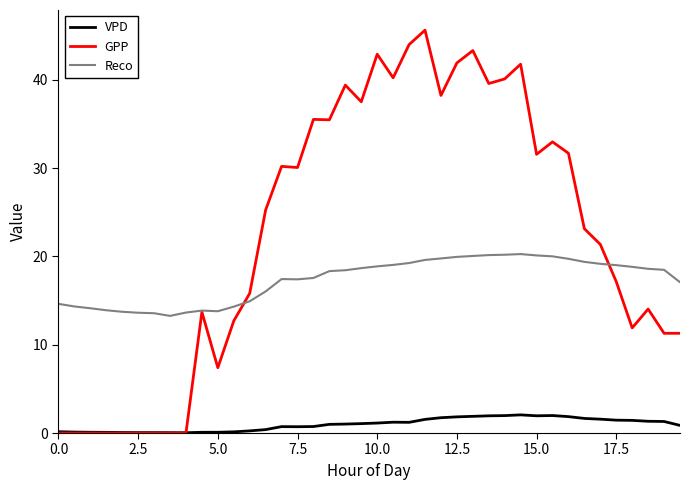

Which series has the largest total across all categories?

GPP